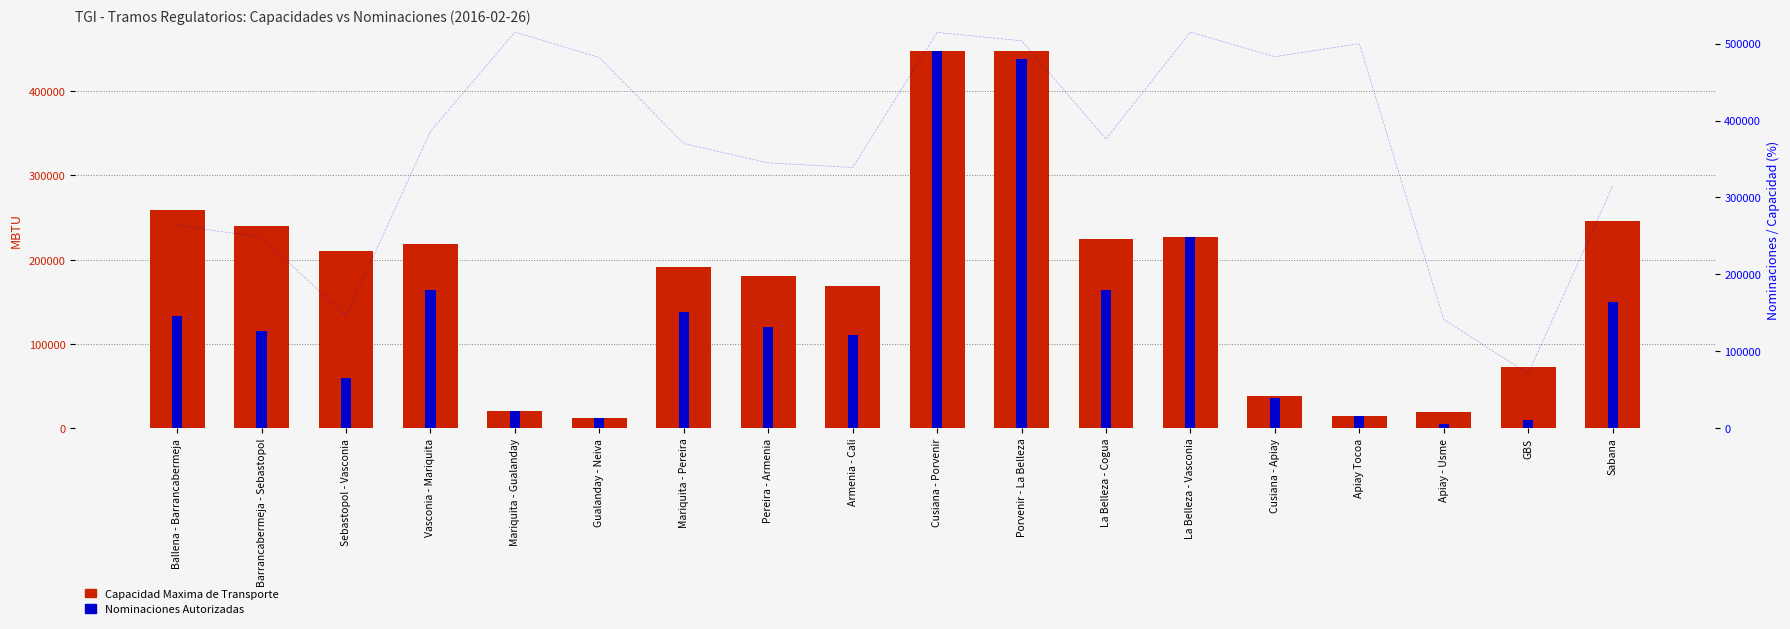

What is the maximum value shown in the chart?

447809.0